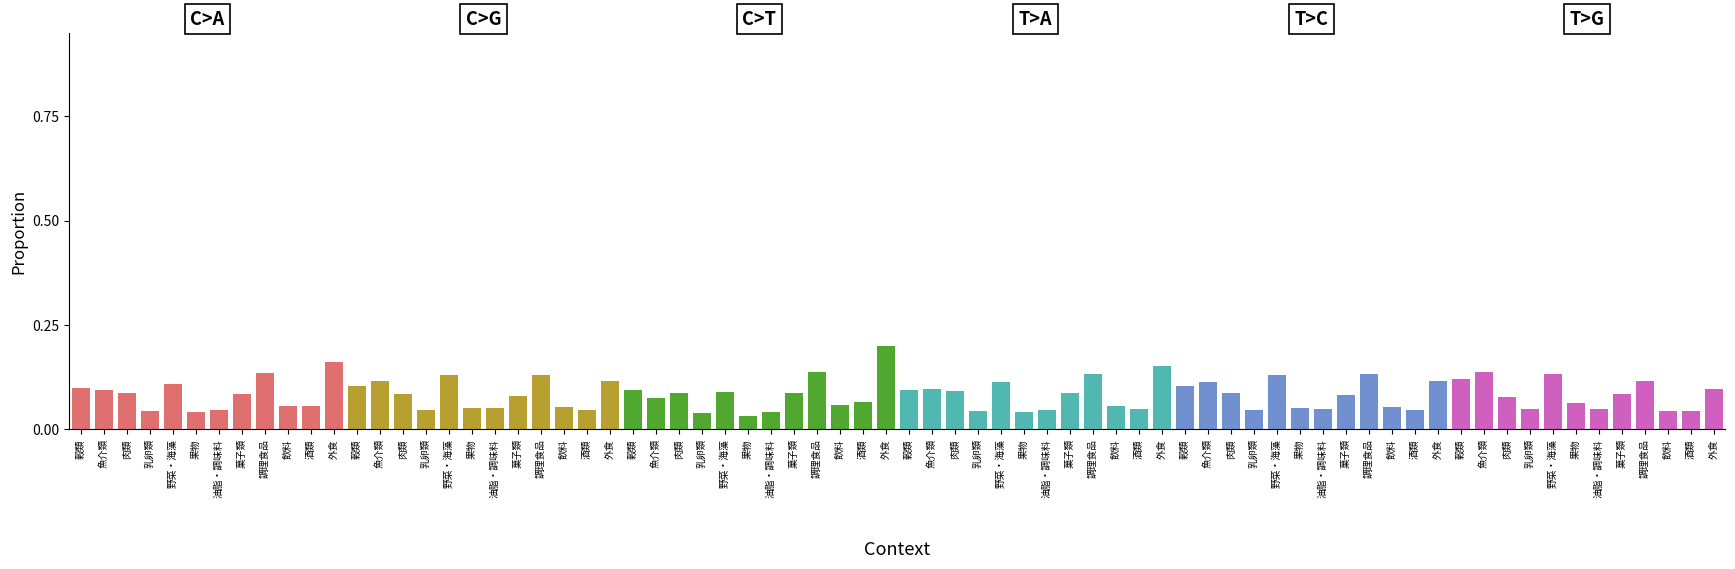

Which series has the largest total across all categories?

C>A